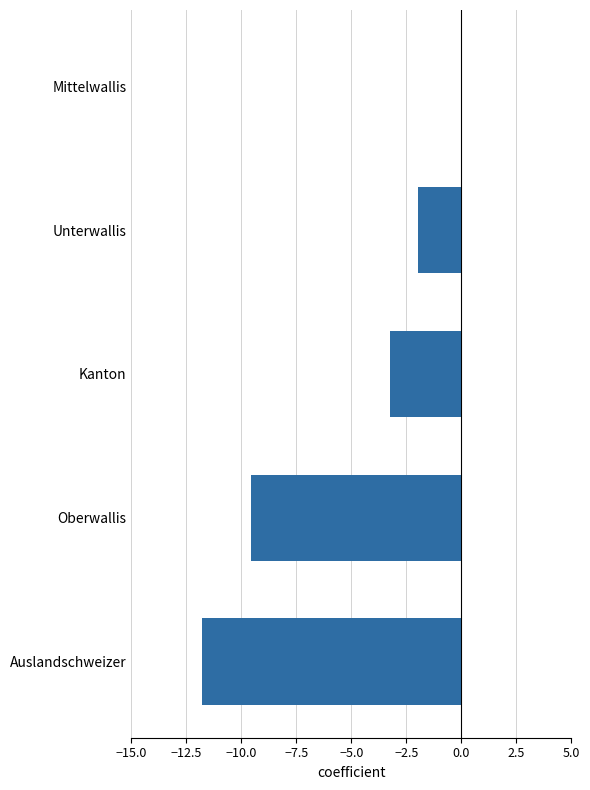

What is the sum of the values at Kanton and Auslandschweizer?

-15.1